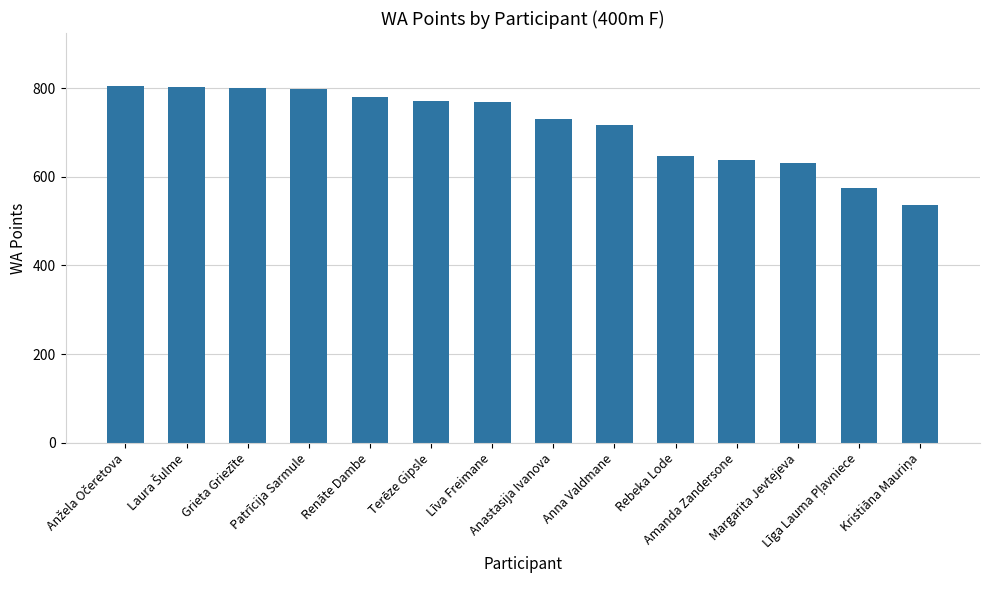

What is the minimum value shown in the chart?

536